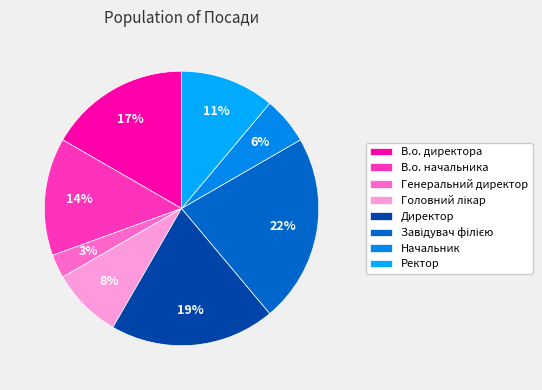

What percentage is NOT represented by Завідувач філією?

77.8%